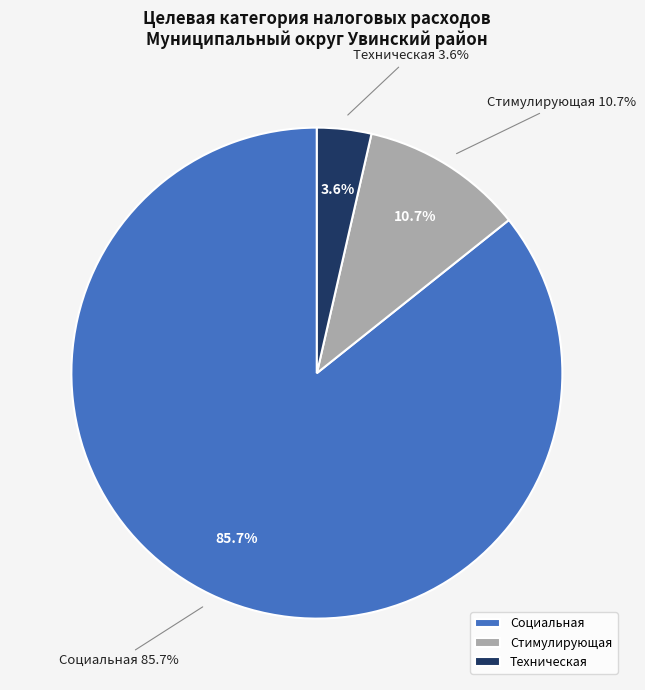

Which category has the smallest portion of the pie?

Техническая